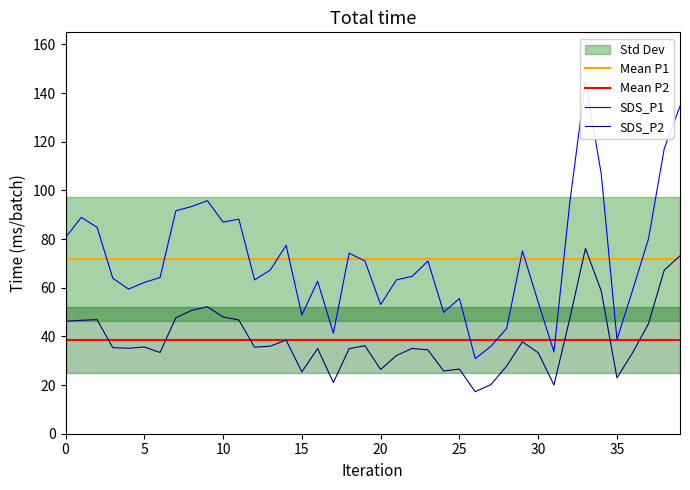

At which category does the chart reach its minimum across all series?

26